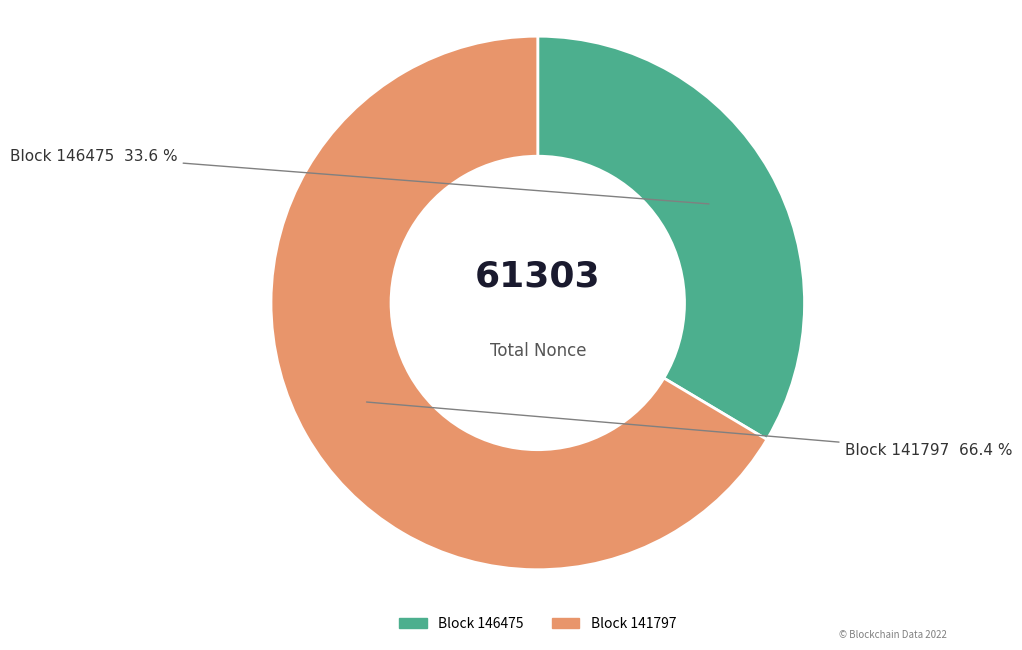

How much of the chart is everything except Block 146475?

66.4%